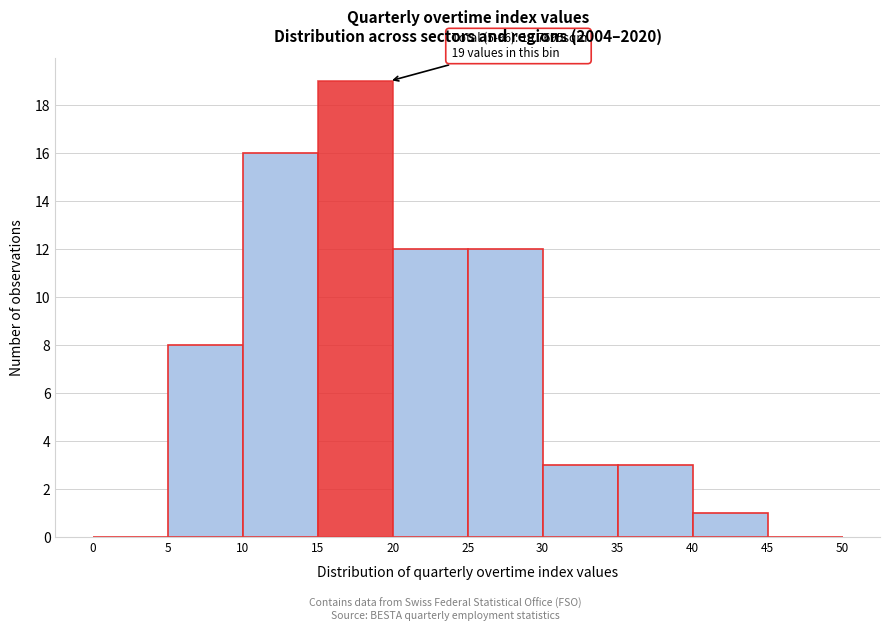

Over which range of the x-axis is the bar tallest?

15 to 20